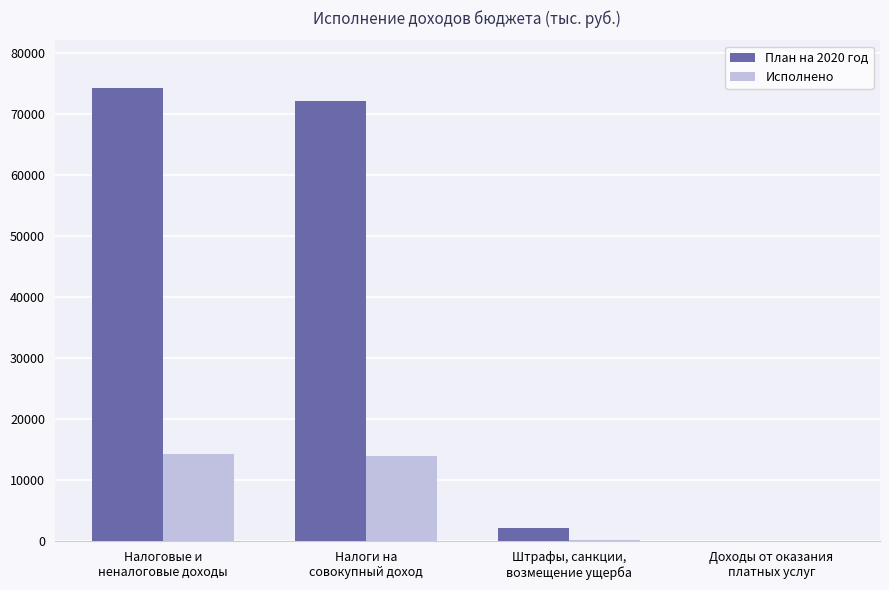

What is the sum of all Исполнено values?

28526.4